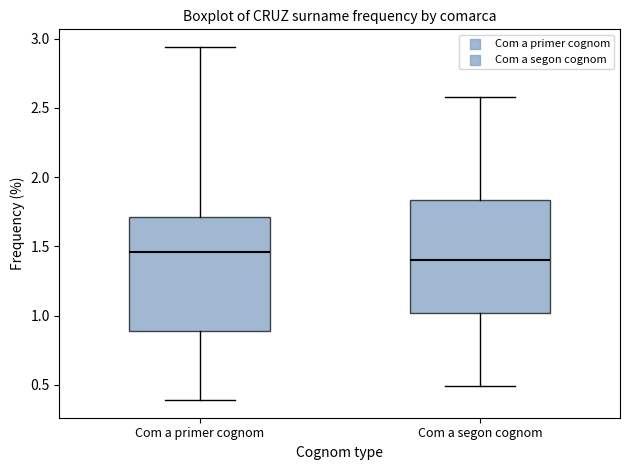

Reading left to right, read every box against the y-axis: the position of its median line, the range the box covers, and the ends of its whiskers. The values are not printed on the chart, so give them approximately, as read against the axis.

Com a primer cognom: median 1.45, box 0.90 to 1.70, whiskers 0.40 to 2.95
Com a segon cognom: median 1.40, box 1.00 to 1.85, whiskers 0.50 to 2.60